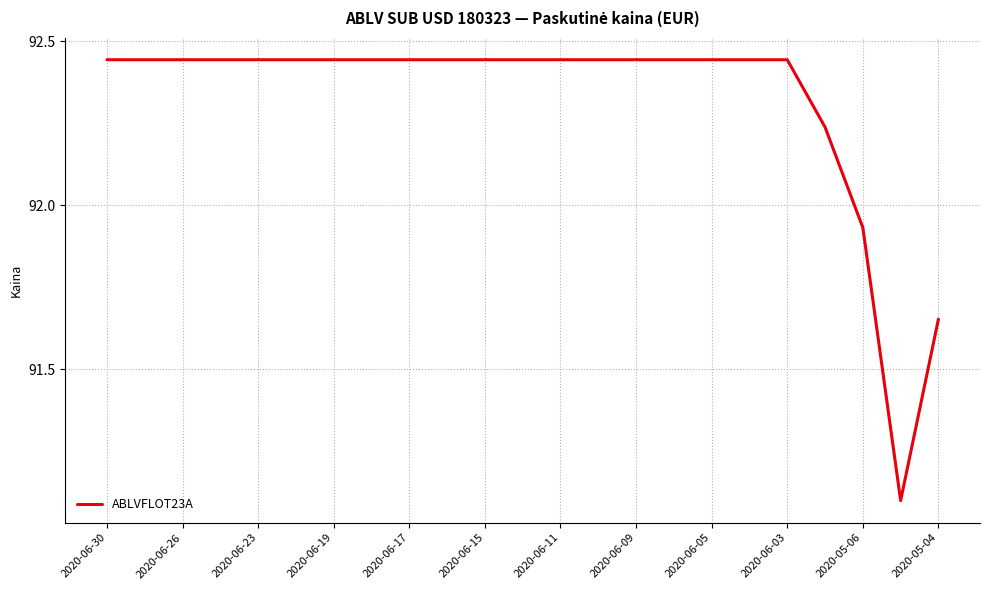

What is the minimum value shown in the chart?

91.1